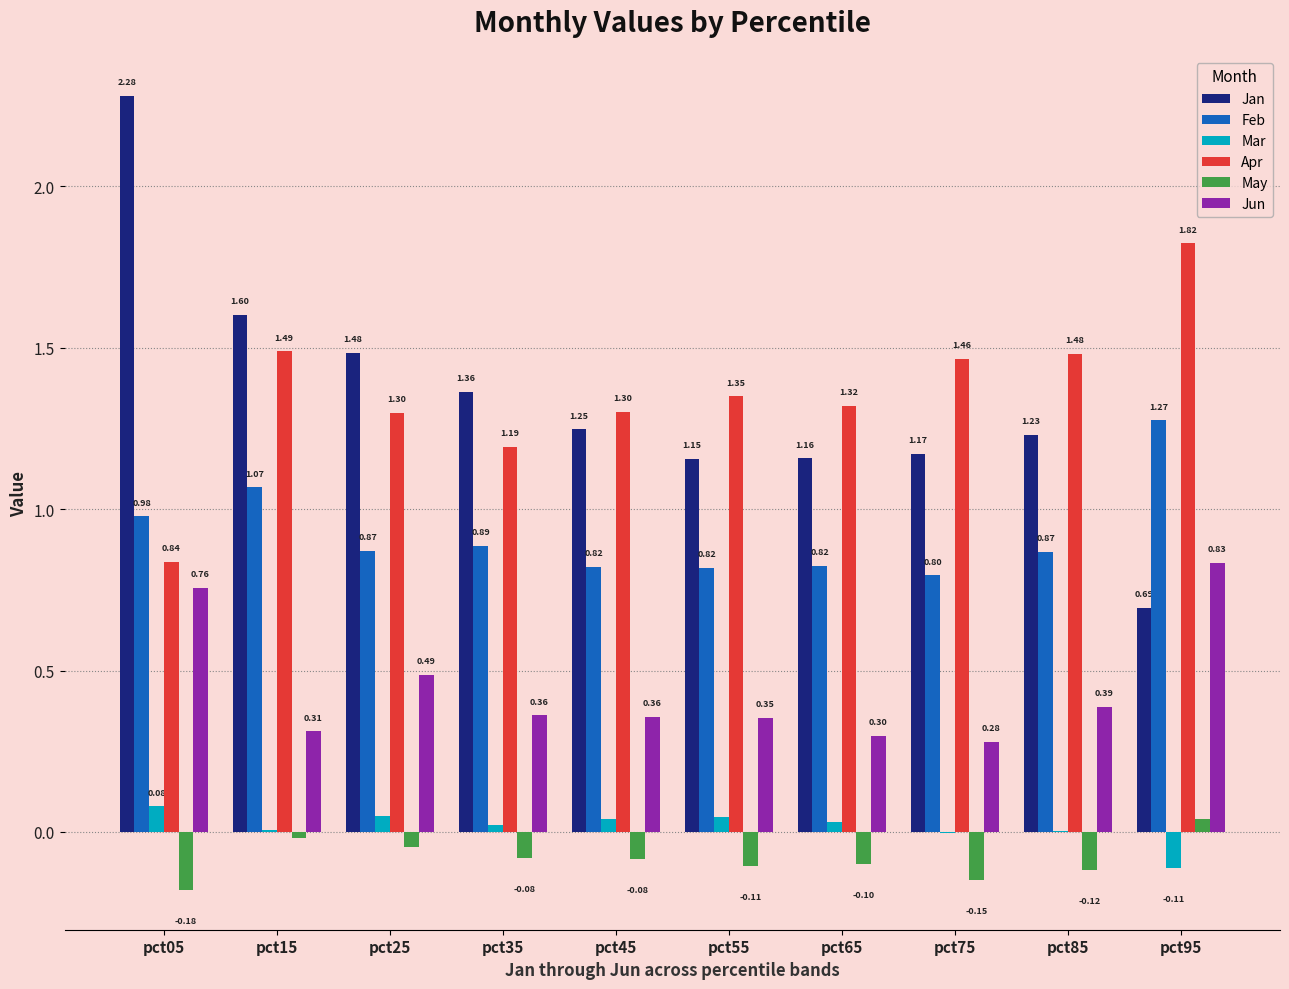

Which series changed the most between pct05 and pct95?

Jan